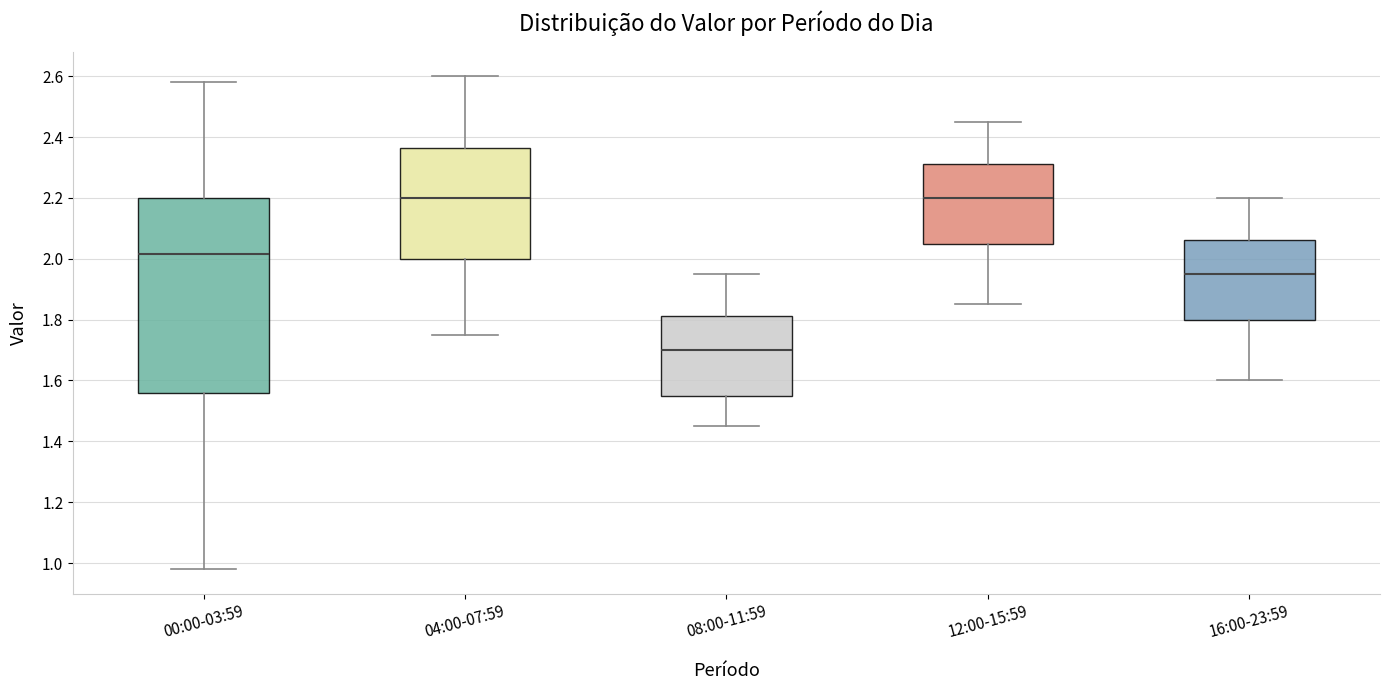

Reading left to right, transcribe this box plot: for each box, give where its median line is, the range the box spans, and where its two whiskers end, as read against the y-axis. The values are not printed on the chart, so give them approximately, as read against the axis.

00:00-03:59: median 2.02, box 1.56 to 2.20, whiskers 0.98 to 2.58
04:00-07:59: median 2.20, box 2.00 to 2.36, whiskers 1.76 to 2.60
08:00-11:59: median 1.70, box 1.56 to 1.82, whiskers 1.46 to 1.96
12:00-15:59: median 2.20, box 2.06 to 2.32, whiskers 1.86 to 2.46
16:00-23:59: median 1.96, box 1.80 to 2.06, whiskers 1.60 to 2.20